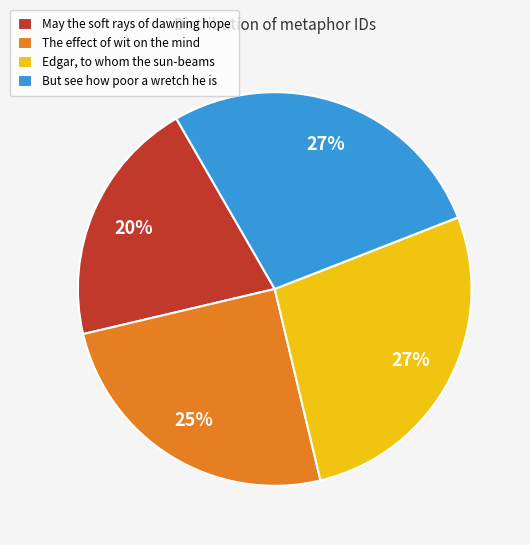

Combined, do The effect of wit on the mind and Edgar, to whom the sun-beams account for over 50%?

Yes